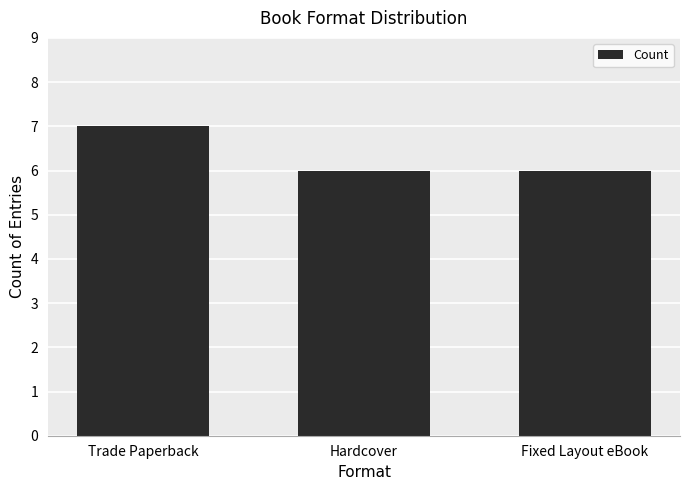

What is the approximate value at Trade Paperback?

7